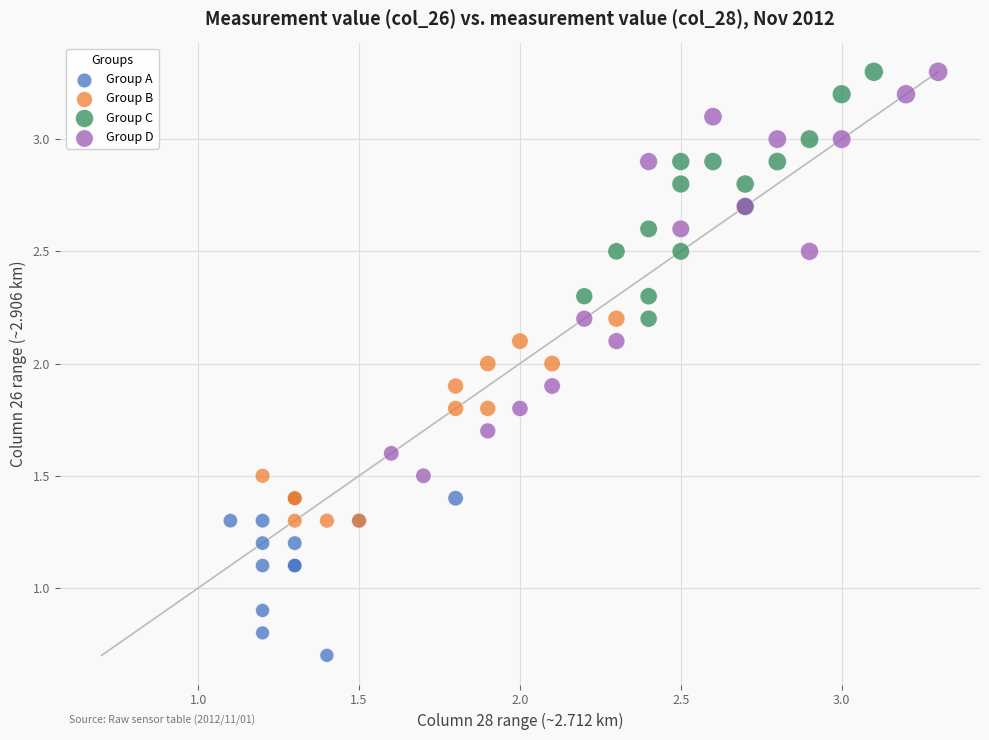

Which series has the widest spread of Y values?

Group D